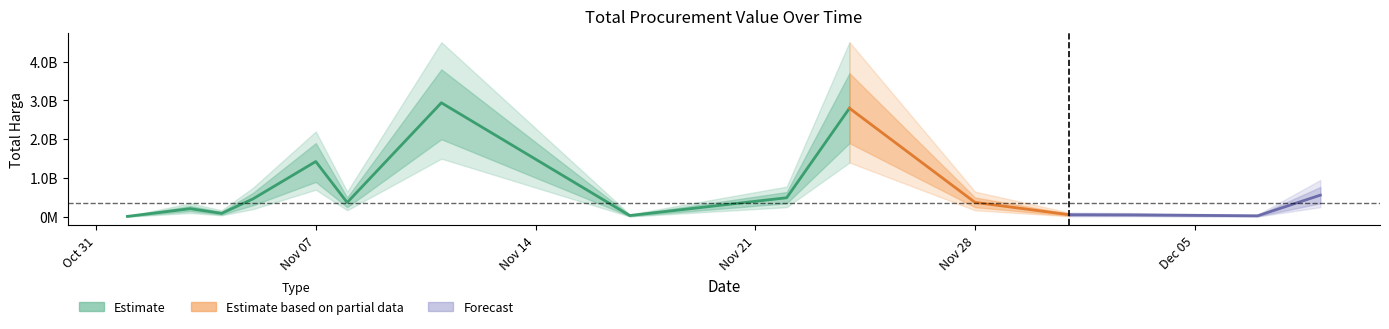

List the labels in order of value, largest first.

2021-11-11, 2021-11-24, 2021-11-07, 2021-12-09, 2021-11-22, 2021-11-05, 2021-11-28, 2021-11-08, 2021-11-03, 2021-11-04, 2021-12-01, 2021-12-03, 2021-11-17, 2021-12-07, 2021-11-01